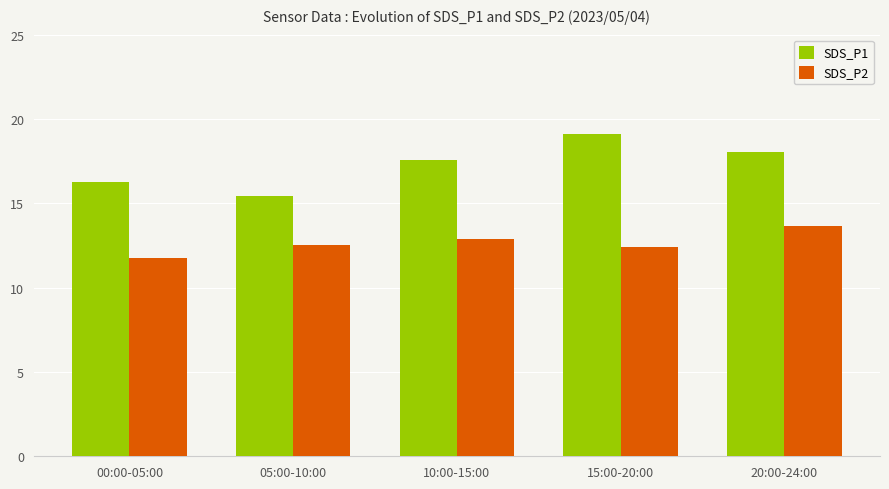

At which label does SDS_P2 first exceed 12?

05:00-10:00